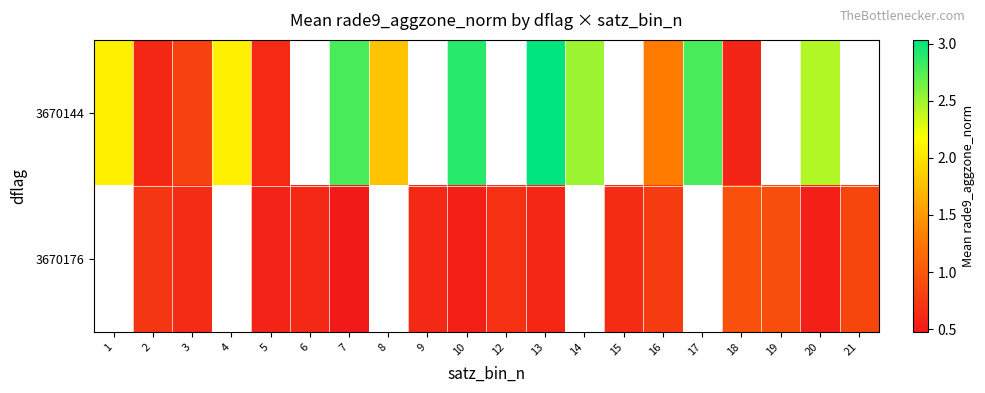

Which series has the largest range (max minus min)?

3670144